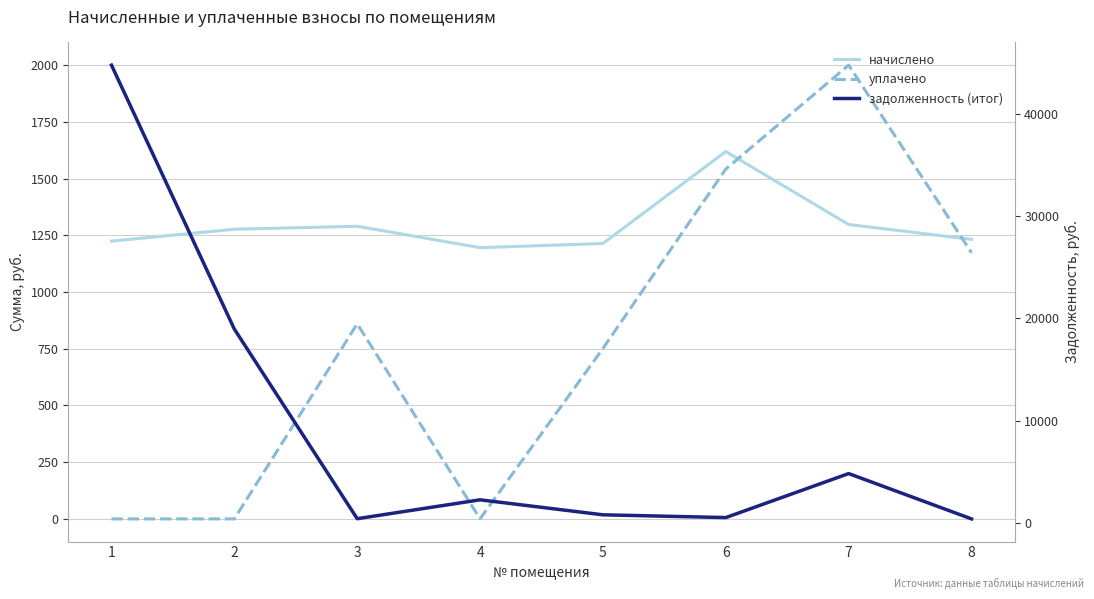

Is it true that начислено equals 2126.7 at 3?

False